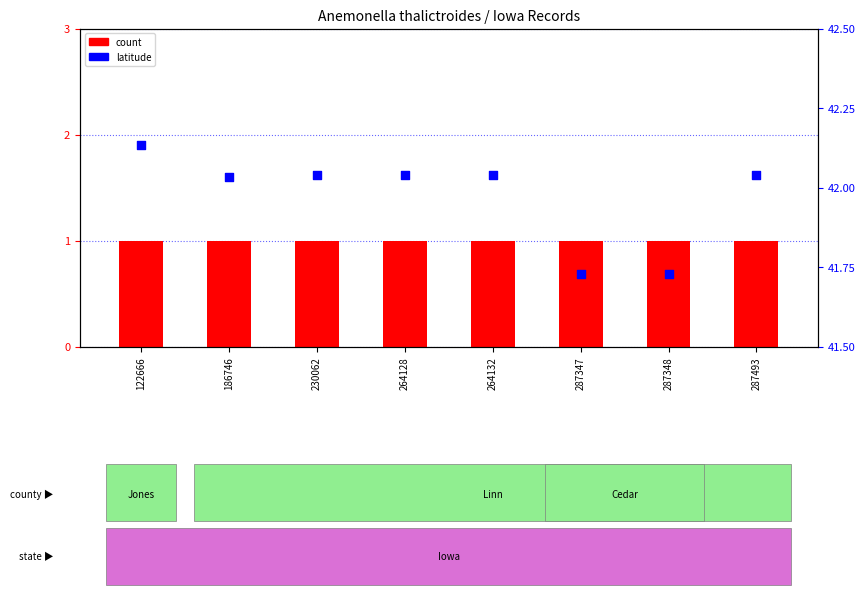

What are all the series names shown in the legend?

count, latitude